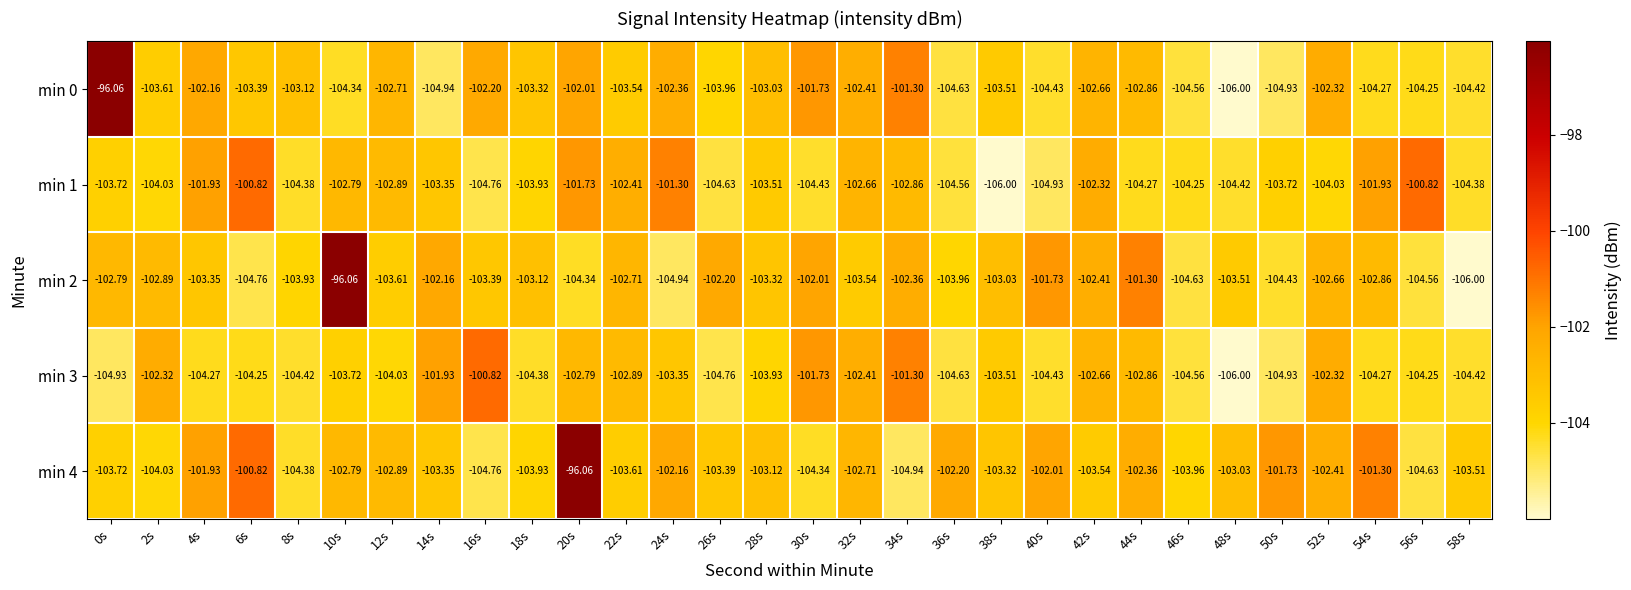

Reading right to left, extract all data points from this chart.

min 0: 58s=-104.4	56s=-104.2	54s=-104.3	52s=-102.3	50s=-104.9	48s=-106.0	46s=-104.6	44s=-102.9	42s=-102.7	40s=-104.4	38s=-103.5	36s=-104.6	34s=-101.3	32s=-102.4	30s=-101.7	28s=-103.0	26s=-104.0	24s=-102.4	22s=-103.5	20s=-102.0	18s=-103.3	16s=-102.2	14s=-104.9	12s=-102.7	10s=-104.3	8s=-103.1	6s=-103.4	4s=-102.2	2s=-103.6	0s=-96.1
min 1: 58s=-104.4	56s=-100.8	54s=-101.9	52s=-104.0	50s=-103.7	48s=-104.4	46s=-104.2	44s=-104.3	42s=-102.3	40s=-104.9	38s=-106.0	36s=-104.6	34s=-102.9	32s=-102.7	30s=-104.4	28s=-103.5	26s=-104.6	24s=-101.3	22s=-102.4	20s=-101.7	18s=-103.9	16s=-104.8	14s=-103.3	12s=-102.9	10s=-102.8	8s=-104.4	6s=-100.8	4s=-101.9	2s=-104.0	0s=-103.7
min 2: 58s=-106.0	56s=-104.6	54s=-102.9	52s=-102.7	50s=-104.4	48s=-103.5	46s=-104.6	44s=-101.3	42s=-102.4	40s=-101.7	38s=-103.0	36s=-104.0	34s=-102.4	32s=-103.5	30s=-102.0	28s=-103.3	26s=-102.2	24s=-104.9	22s=-102.7	20s=-104.3	18s=-103.1	16s=-103.4	14s=-102.2	12s=-103.6	10s=-96.1	8s=-103.9	6s=-104.8	4s=-103.3	2s=-102.9	0s=-102.8
min 3: 58s=-104.4	56s=-104.2	54s=-104.3	52s=-102.3	50s=-104.9	48s=-106.0	46s=-104.6	44s=-102.9	42s=-102.7	40s=-104.4	38s=-103.5	36s=-104.6	34s=-101.3	32s=-102.4	30s=-101.7	28s=-103.9	26s=-104.8	24s=-103.3	22s=-102.9	20s=-102.8	18s=-104.4	16s=-100.8	14s=-101.9	12s=-104.0	10s=-103.7	8s=-104.4	6s=-104.2	4s=-104.3	2s=-102.3	0s=-104.9
min 4: 58s=-103.5	56s=-104.6	54s=-101.3	52s=-102.4	50s=-101.7	48s=-103.0	46s=-104.0	44s=-102.4	42s=-103.5	40s=-102.0	38s=-103.3	36s=-102.2	34s=-104.9	32s=-102.7	30s=-104.3	28s=-103.1	26s=-103.4	24s=-102.2	22s=-103.6	20s=-96.1	18s=-103.9	16s=-104.8	14s=-103.3	12s=-102.9	10s=-102.8	8s=-104.4	6s=-100.8	4s=-101.9	2s=-104.0	0s=-103.7